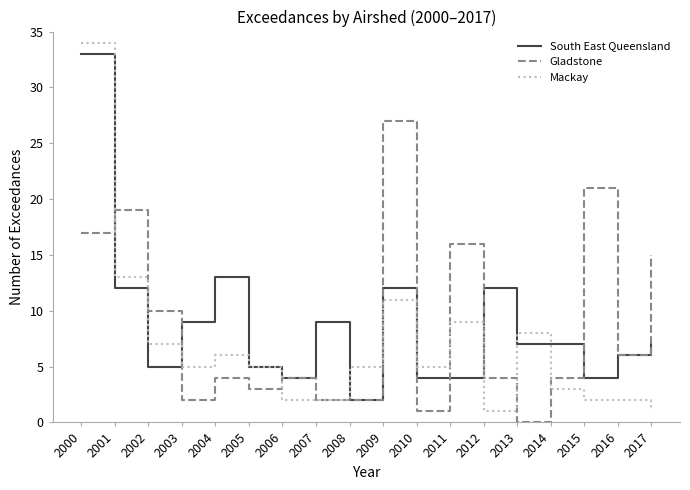

Which series changed the most between 2004 and 2015?

Gladstone